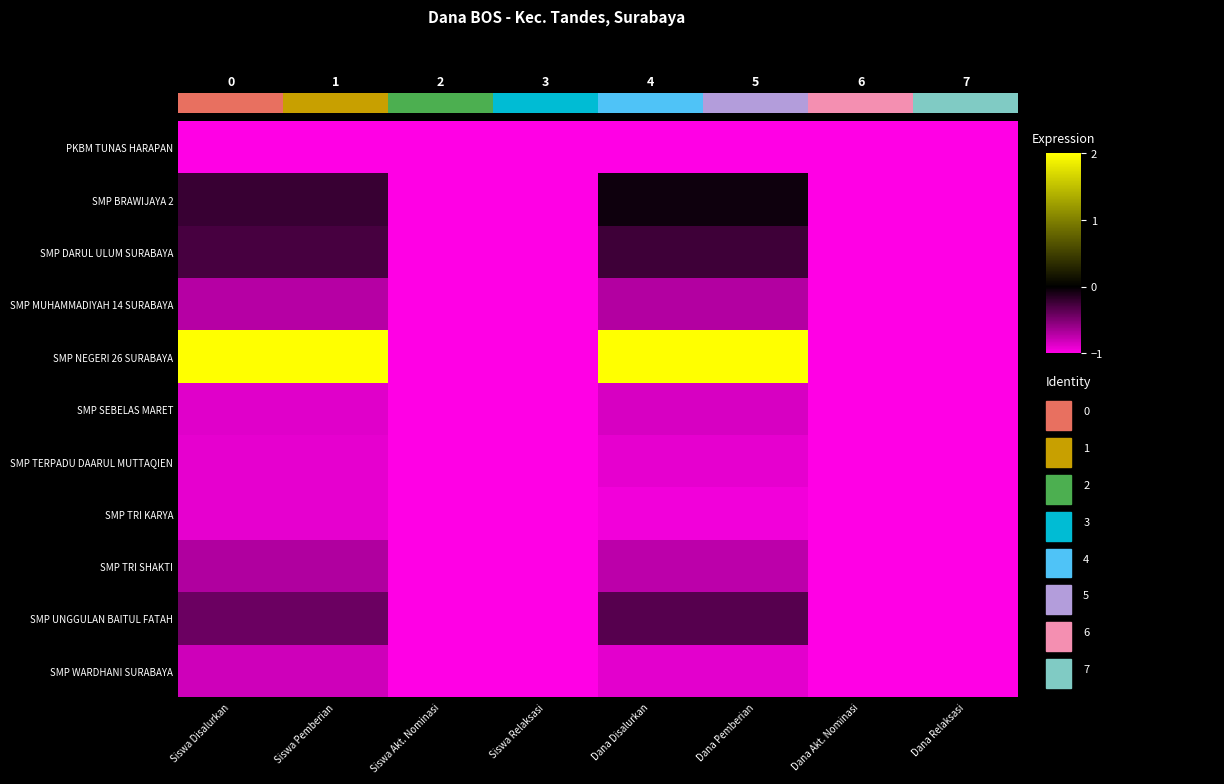

Reading left to right, transcribe all the data shown in this chart.

PKBM TUNAS HARAPAN: Siswa Disalurkan=-1.0	Siswa Pemberian=-1.0	Siswa Akt. Nominasi=-1.0	Siswa Relaksasi=-1.0	Dana Disalurkan=-1.0	Dana Pemberian=-1.0	Dana Akt. Nominasi=-1.0	Dana Relaksasi=-1.0
SMP BRAWIJAYA 2: Siswa Disalurkan=-0.2	Siswa Pemberian=-0.2	Siswa Akt. Nominasi=-1.0	Siswa Relaksasi=-1.0	Dana Disalurkan=-0.1	Dana Pemberian=-0.1	Dana Akt. Nominasi=-1.0	Dana Relaksasi=-1.0
SMP DARUL ULUM SURABAYA: Siswa Disalurkan=-0.3	Siswa Pemberian=-0.3	Siswa Akt. Nominasi=-1.0	Siswa Relaksasi=-1.0	Dana Disalurkan=-0.2	Dana Pemberian=-0.2	Dana Akt. Nominasi=-1.0	Dana Relaksasi=-1.0
SMP MUHAMMADIYAH 14 SURABAYA: Siswa Disalurkan=-0.7	Siswa Pemberian=-0.7	Siswa Akt. Nominasi=-1.0	Siswa Relaksasi=-1.0	Dana Disalurkan=-0.7	Dana Pemberian=-0.7	Dana Akt. Nominasi=-1.0	Dana Relaksasi=-1.0
SMP NEGERI 26 SURABAYA: Siswa Disalurkan=2.0	Siswa Pemberian=2.0	Siswa Akt. Nominasi=-1.0	Siswa Relaksasi=-1.0	Dana Disalurkan=2.0	Dana Pemberian=2.0	Dana Akt. Nominasi=-1.0	Dana Relaksasi=-1.0
SMP SEBELAS MARET: Siswa Disalurkan=-0.9	Siswa Pemberian=-0.9	Siswa Akt. Nominasi=-1.0	Siswa Relaksasi=-1.0	Dana Disalurkan=-0.8	Dana Pemberian=-0.8	Dana Akt. Nominasi=-1.0	Dana Relaksasi=-1.0
SMP TERPADU DAARUL MUTTAQIEN: Siswa Disalurkan=-0.9	Siswa Pemberian=-0.9	Siswa Akt. Nominasi=-1.0	Siswa Relaksasi=-1.0	Dana Disalurkan=-0.9	Dana Pemberian=-0.9	Dana Akt. Nominasi=-1.0	Dana Relaksasi=-1.0
SMP TRI KARYA: Siswa Disalurkan=-0.9	Siswa Pemberian=-0.9	Siswa Akt. Nominasi=-1.0	Siswa Relaksasi=-1.0	Dana Disalurkan=-1.0	Dana Pemberian=-1.0	Dana Akt. Nominasi=-1.0	Dana Relaksasi=-1.0
SMP TRI SHAKTI: Siswa Disalurkan=-0.7	Siswa Pemberian=-0.7	Siswa Akt. Nominasi=-1.0	Siswa Relaksasi=-1.0	Dana Disalurkan=-0.7	Dana Pemberian=-0.7	Dana Akt. Nominasi=-1.0	Dana Relaksasi=-1.0
SMP UNGGULAN BAITUL FATAH: Siswa Disalurkan=-0.4	Siswa Pemberian=-0.4	Siswa Akt. Nominasi=-1.0	Siswa Relaksasi=-1.0	Dana Disalurkan=-0.3	Dana Pemberian=-0.3	Dana Akt. Nominasi=-1.0	Dana Relaksasi=-1.0
SMP WARDHANI SURABAYA: Siswa Disalurkan=-0.8	Siswa Pemberian=-0.8	Siswa Akt. Nominasi=-1.0	Siswa Relaksasi=-1.0	Dana Disalurkan=-0.9	Dana Pemberian=-0.9	Dana Akt. Nominasi=-1.0	Dana Relaksasi=-1.0